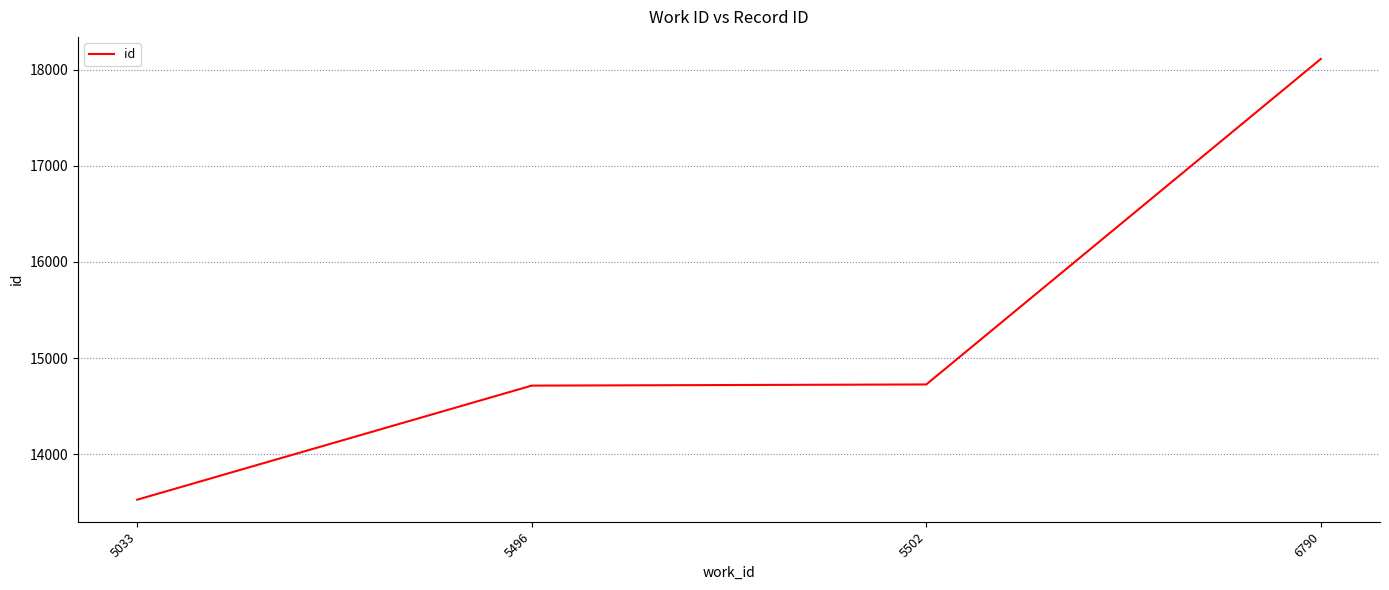

Approximately how many times larger is the value at 5502 compared to 6790?

0.8